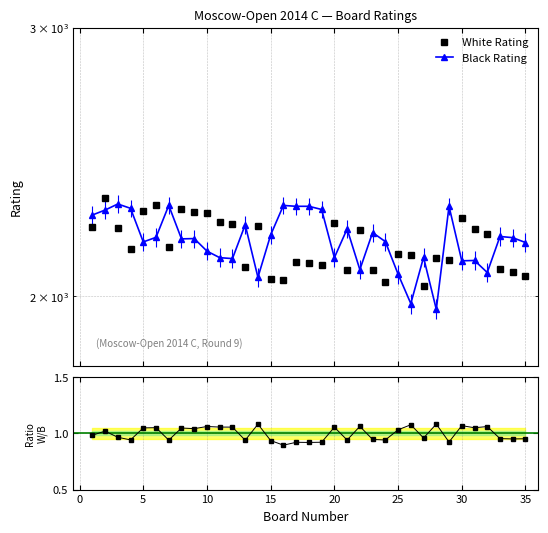

True or false: White Rating has more than 0 points higher than both neighbors.

True